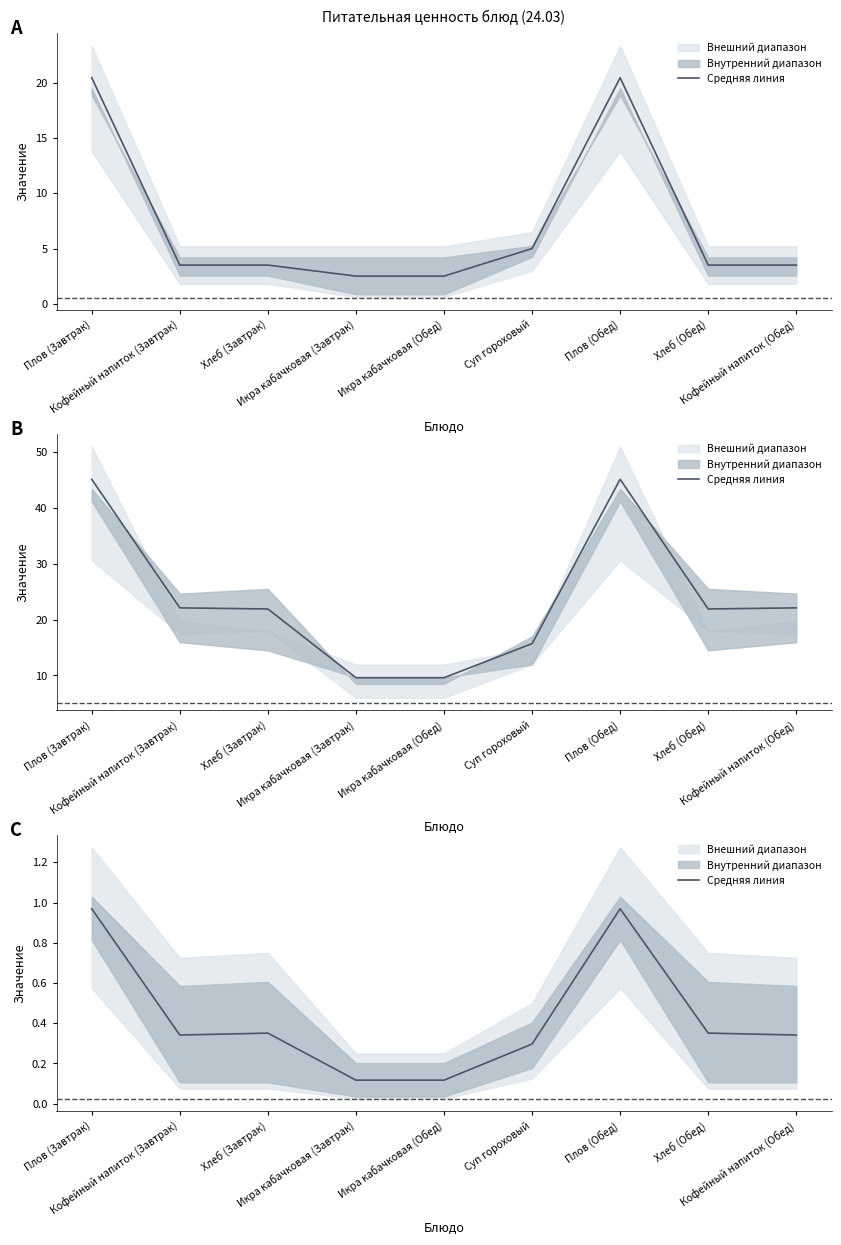

How many points are higher than both their immediate neighbors (excluding endpoints)?

2